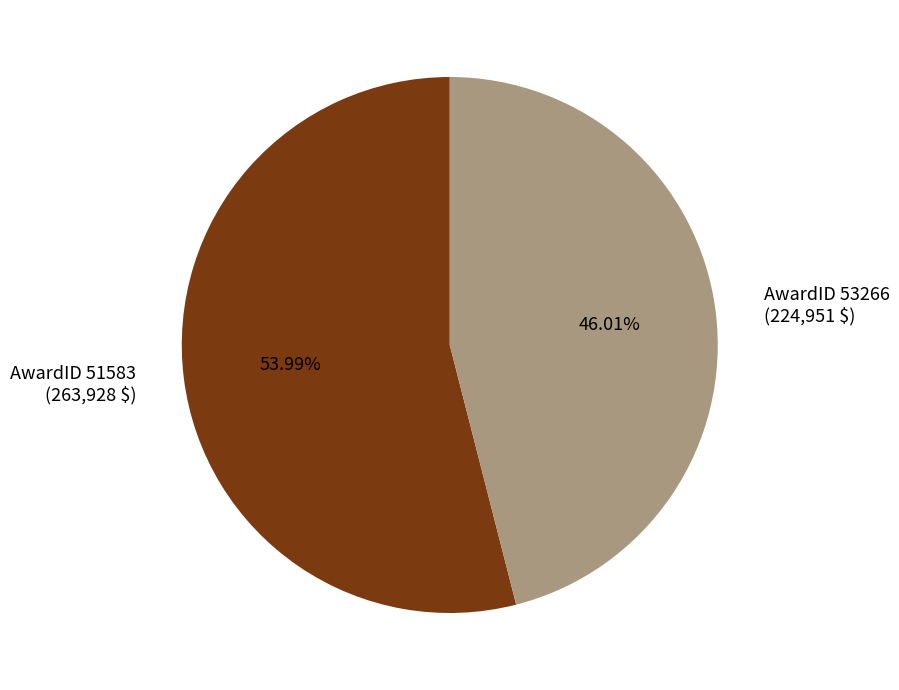

To the nearest percent, what is the difference between the largest and smallest slice percentages?

8%